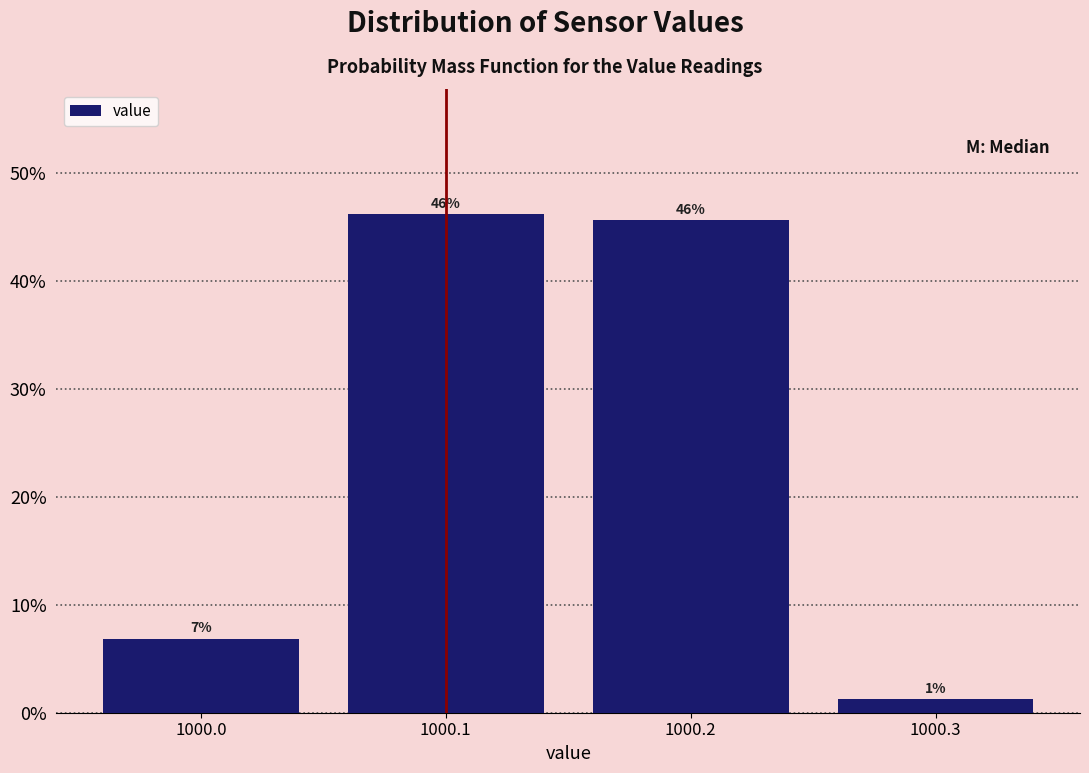

How many bars are there in total?

4